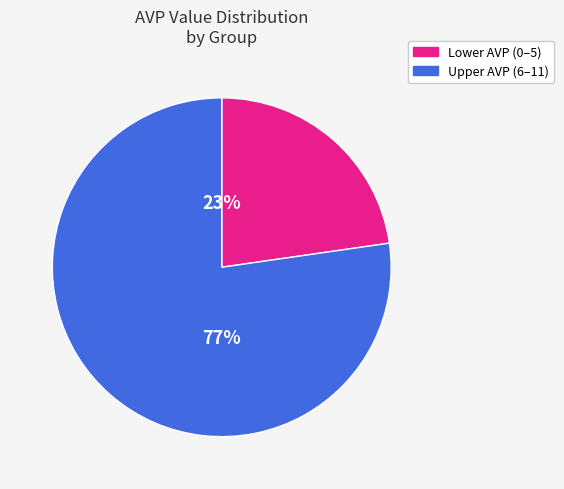

To the nearest percent, what is the average slice percentage?

50%